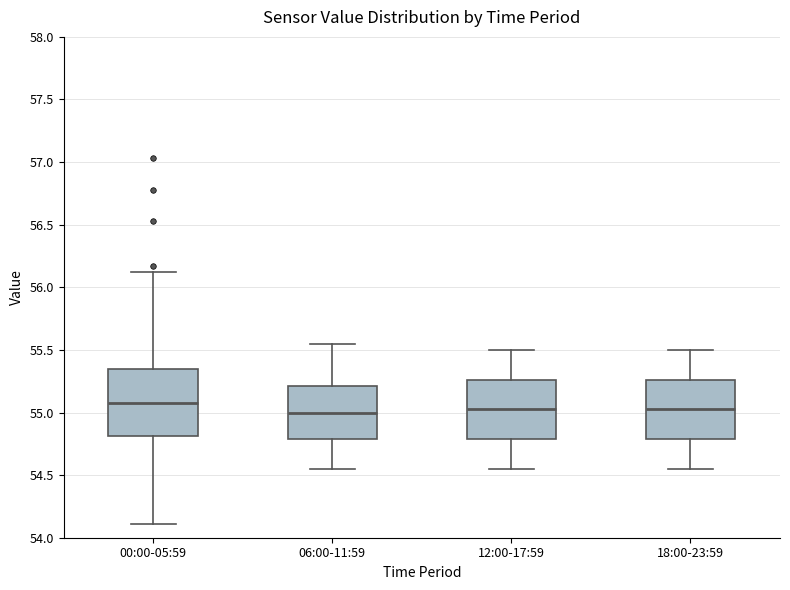

Which box is the tallest, from its lower edge to its upper edge?

00:00-05:59